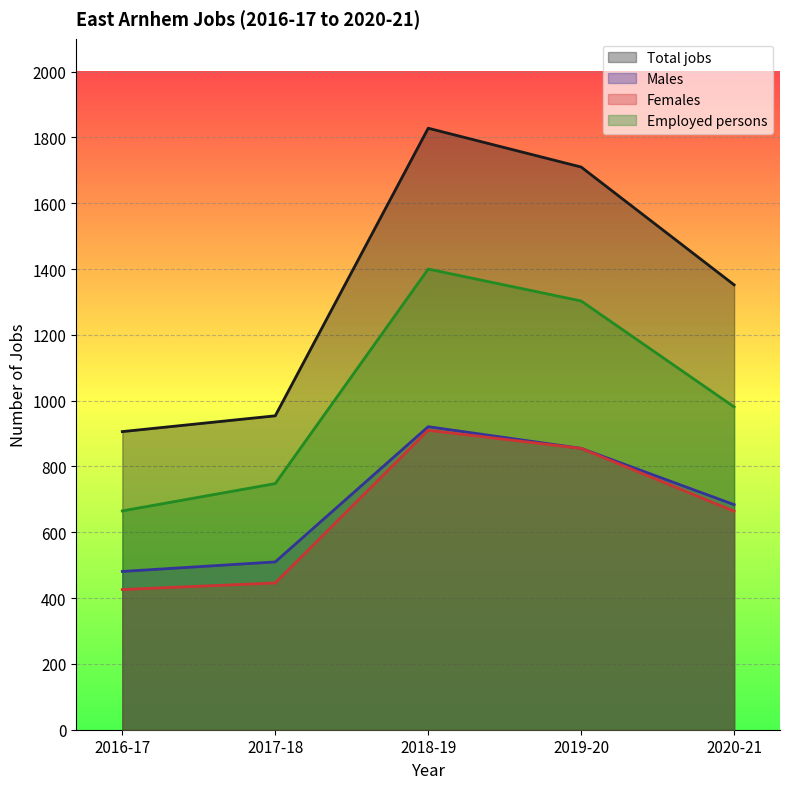

List the series in order of their peak value, highest first.

Total jobs, Employed persons, Males, Females